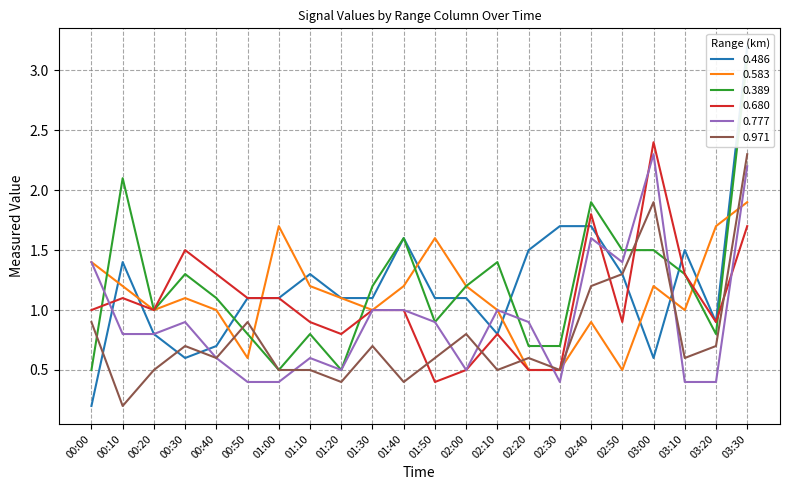

What is the label of the 16th point from the right?

01:00